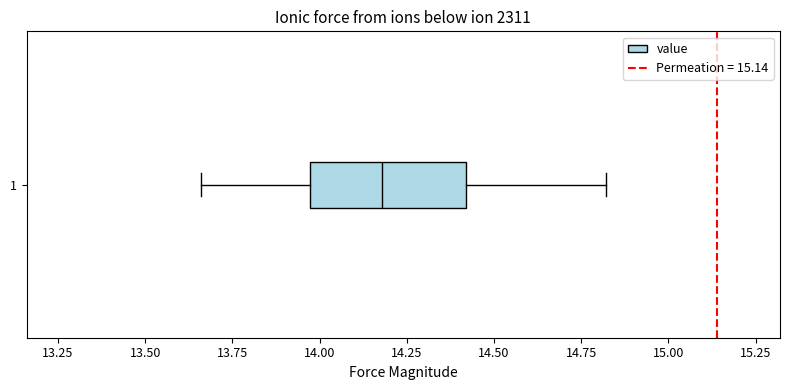

Transcribe this box plot: give where the median line is, the range the box spans, and where the two whiskers end, as read against the x-axis. The values are not printed on the chart, so give them approximately, as read against the axis.

median 14.20, box 13.95 to 14.40, whiskers 13.65 to 14.80